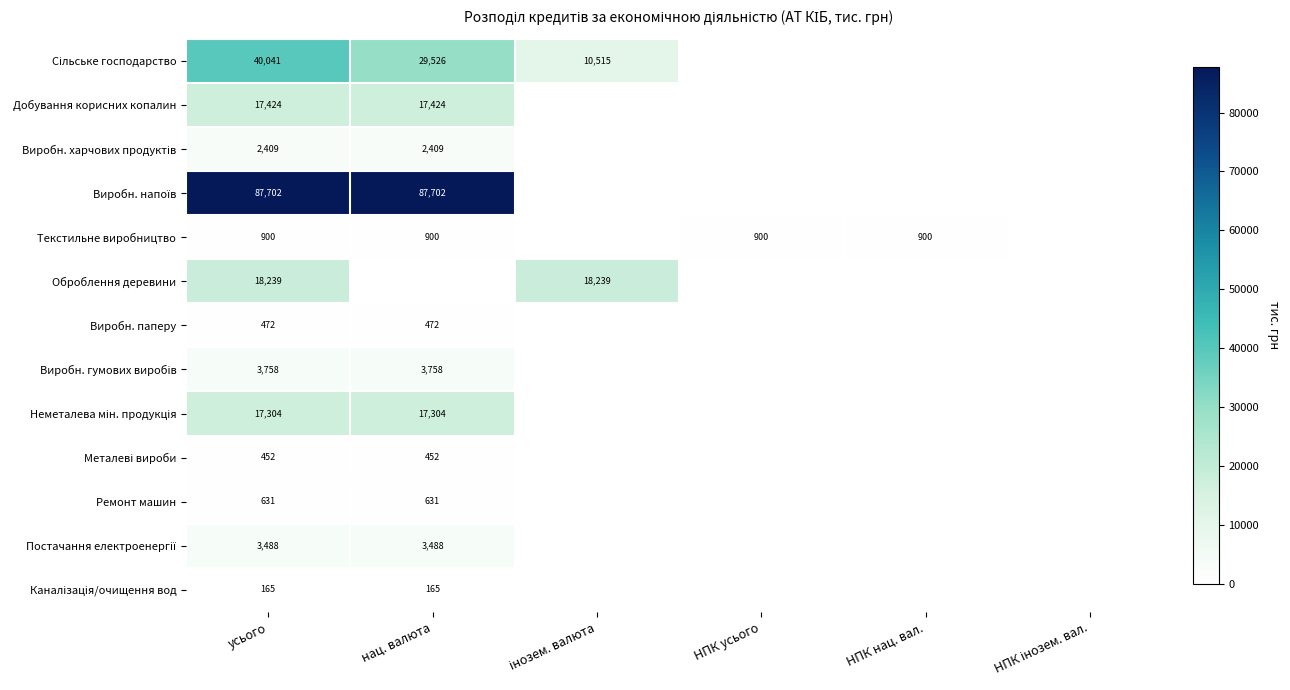

What is the spread (max minus min) of values at усього?

87537